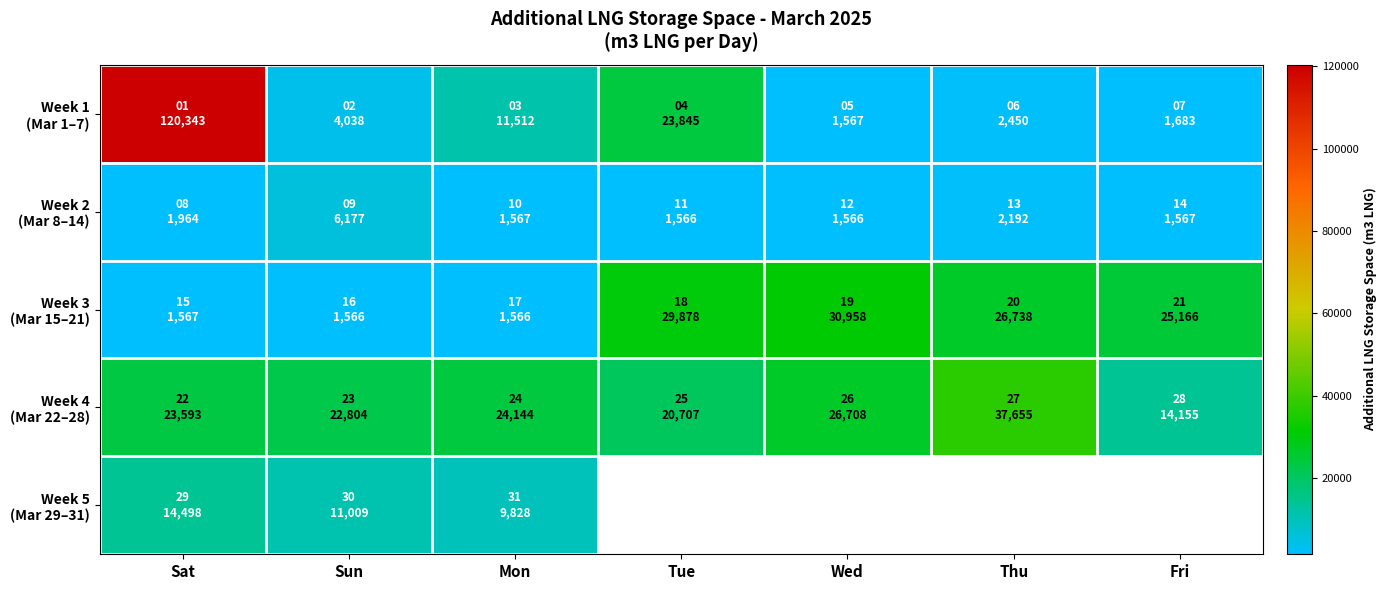

Is it true that Week 1 (Mar 1–7) equals 2763.0 at Fri?

False